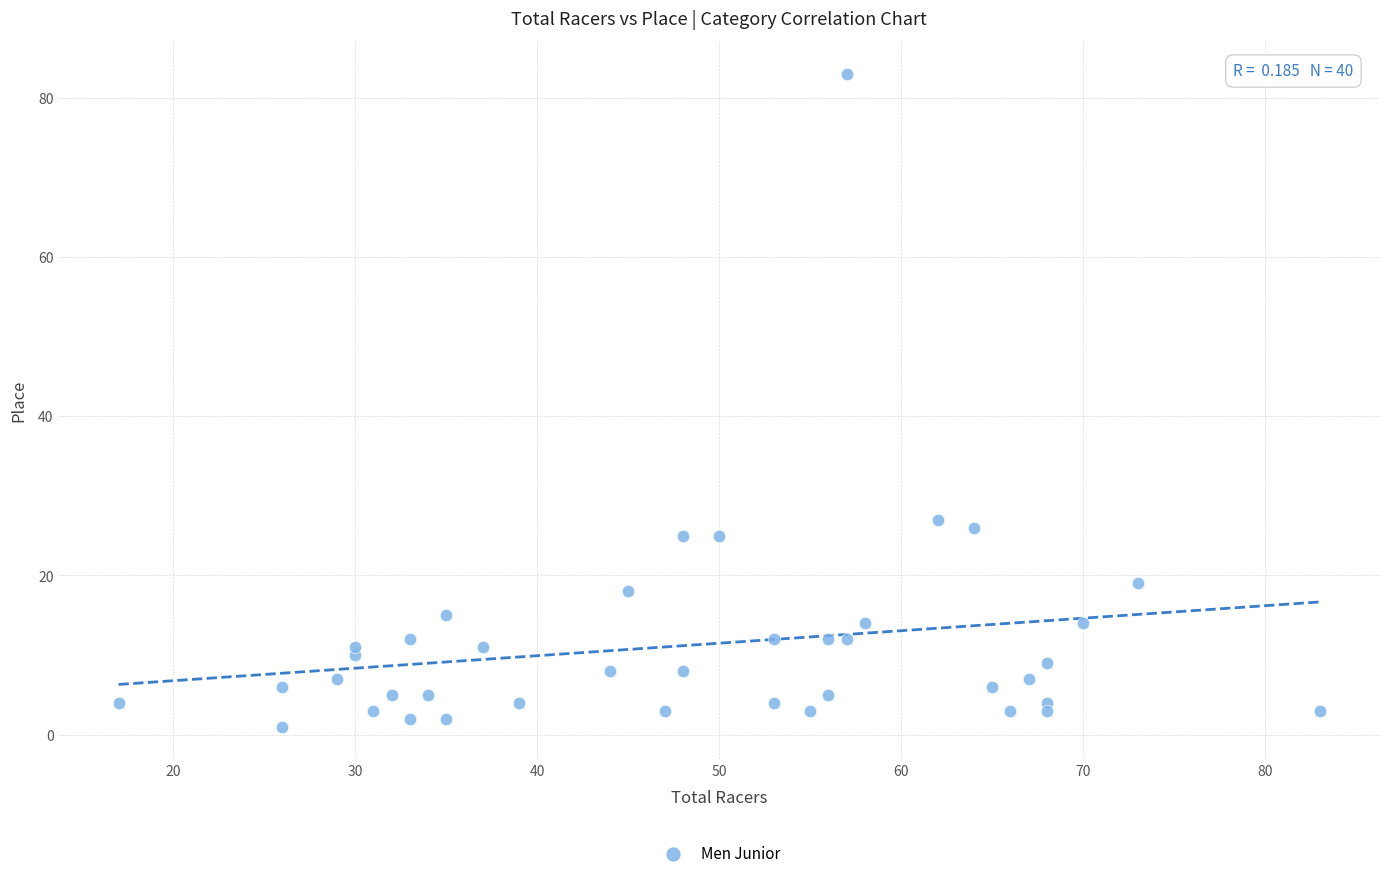

What Y value in the scatter plot is closest to 42?

27